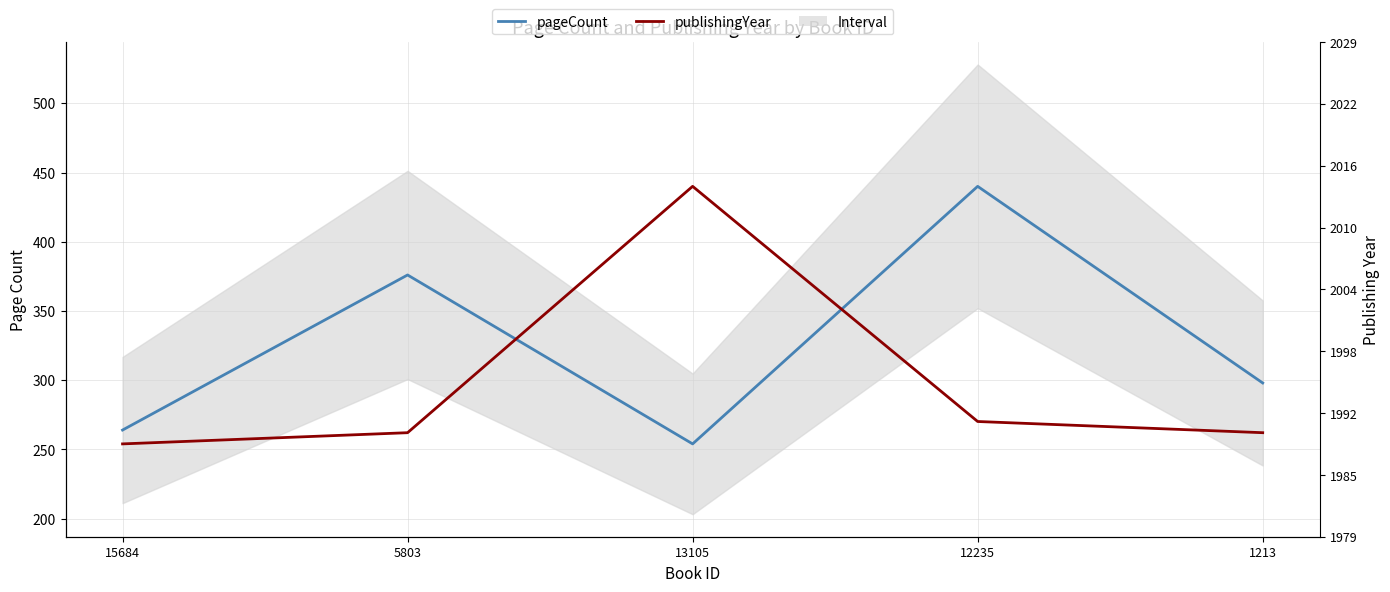

Which series has the largest range (max minus min)?

pageCount